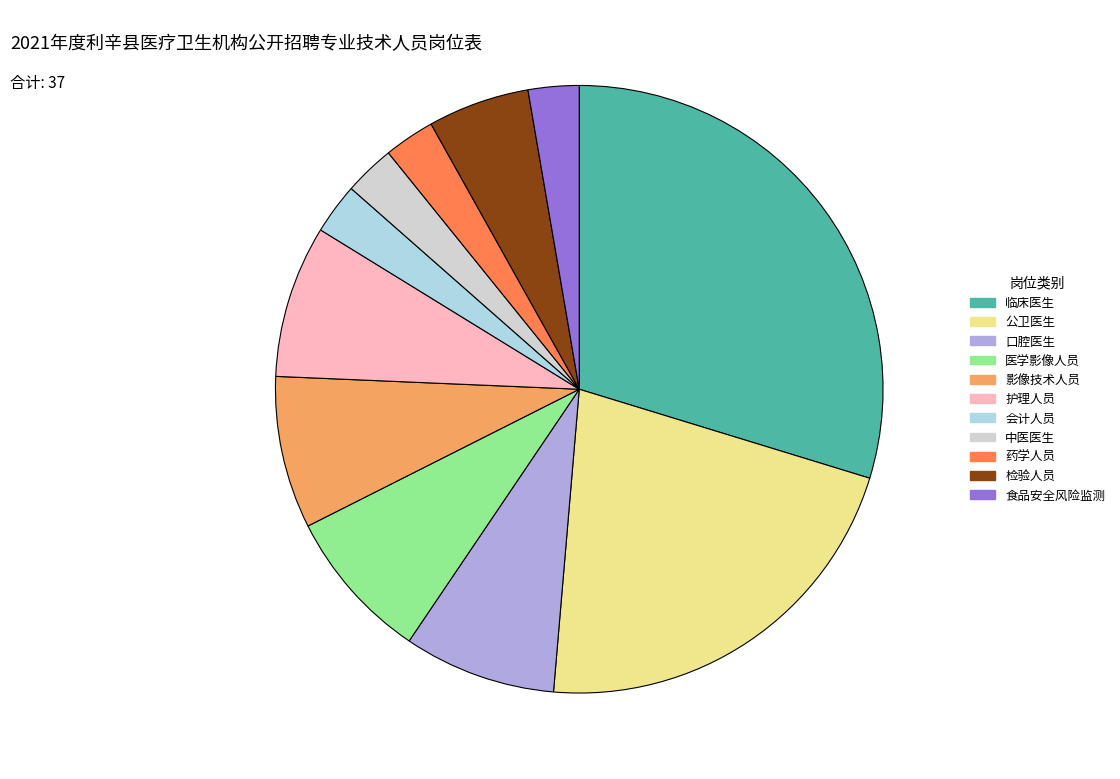

Which has a higher value, 临床医生 or 口腔医生?

临床医生